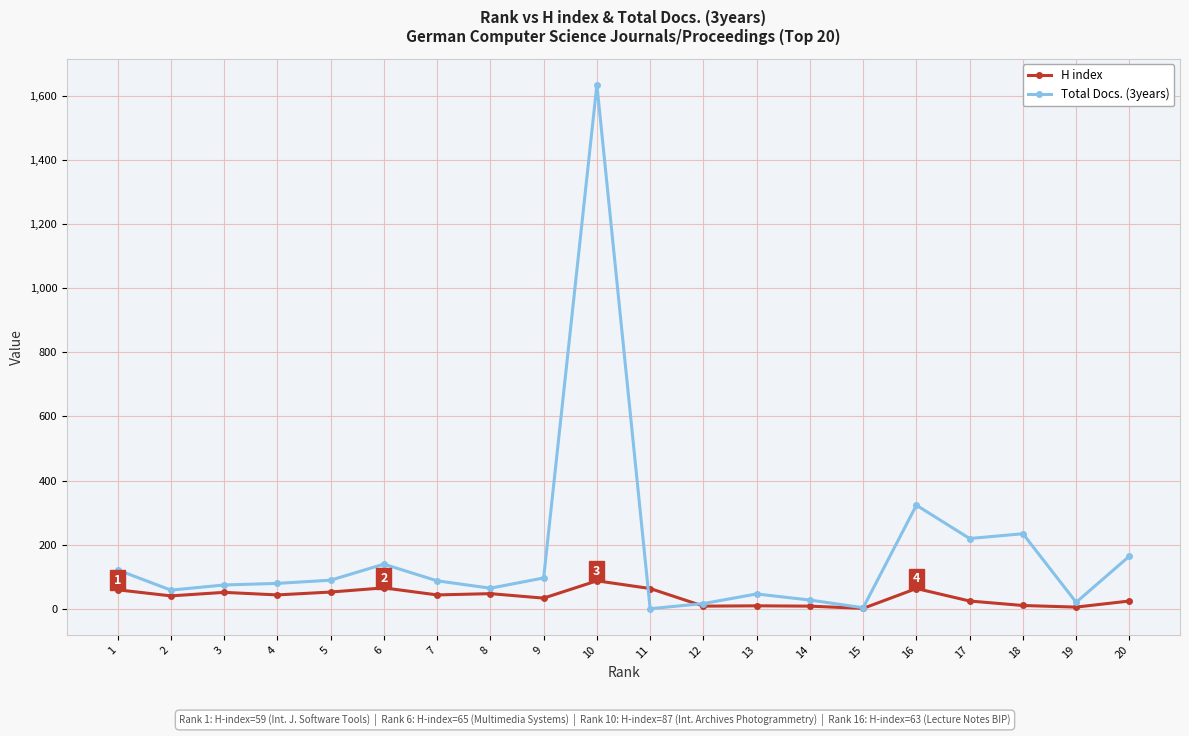

Which series has the largest range (max minus min)?

Total Docs. (3years)